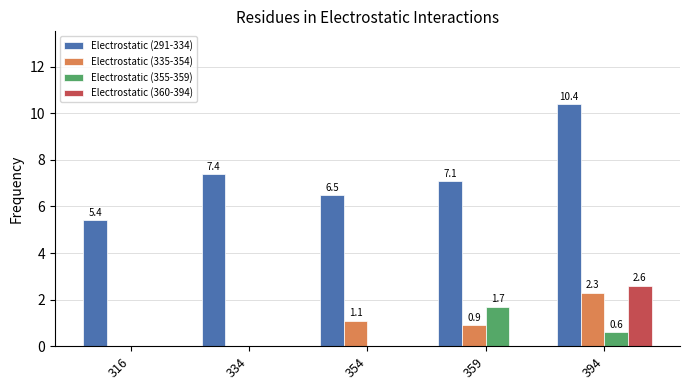

At which label does Electrostatic (355-359) reach its peak?

359